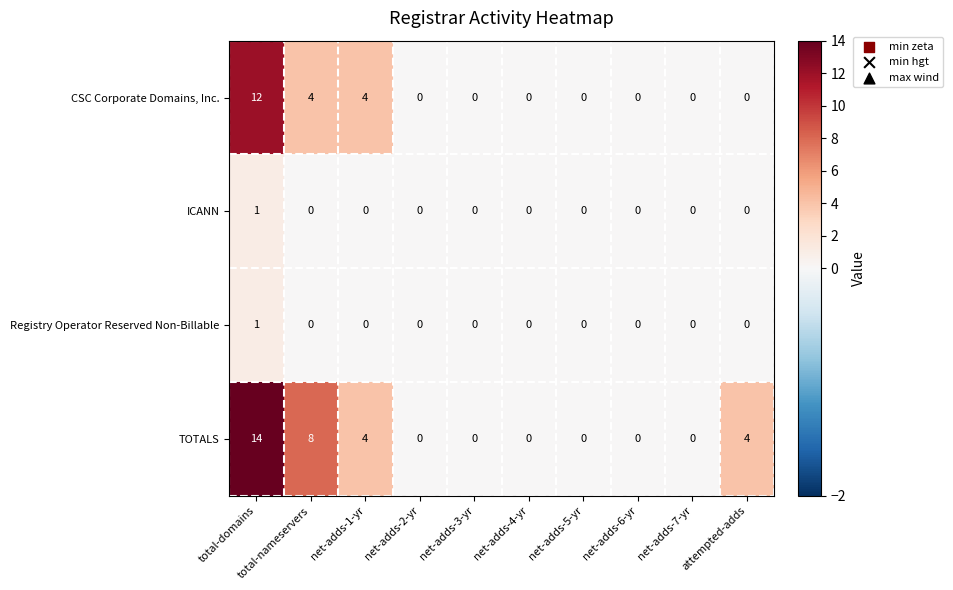

The ICANN series shows 0 at net-adds-6-yr. True or false?

True